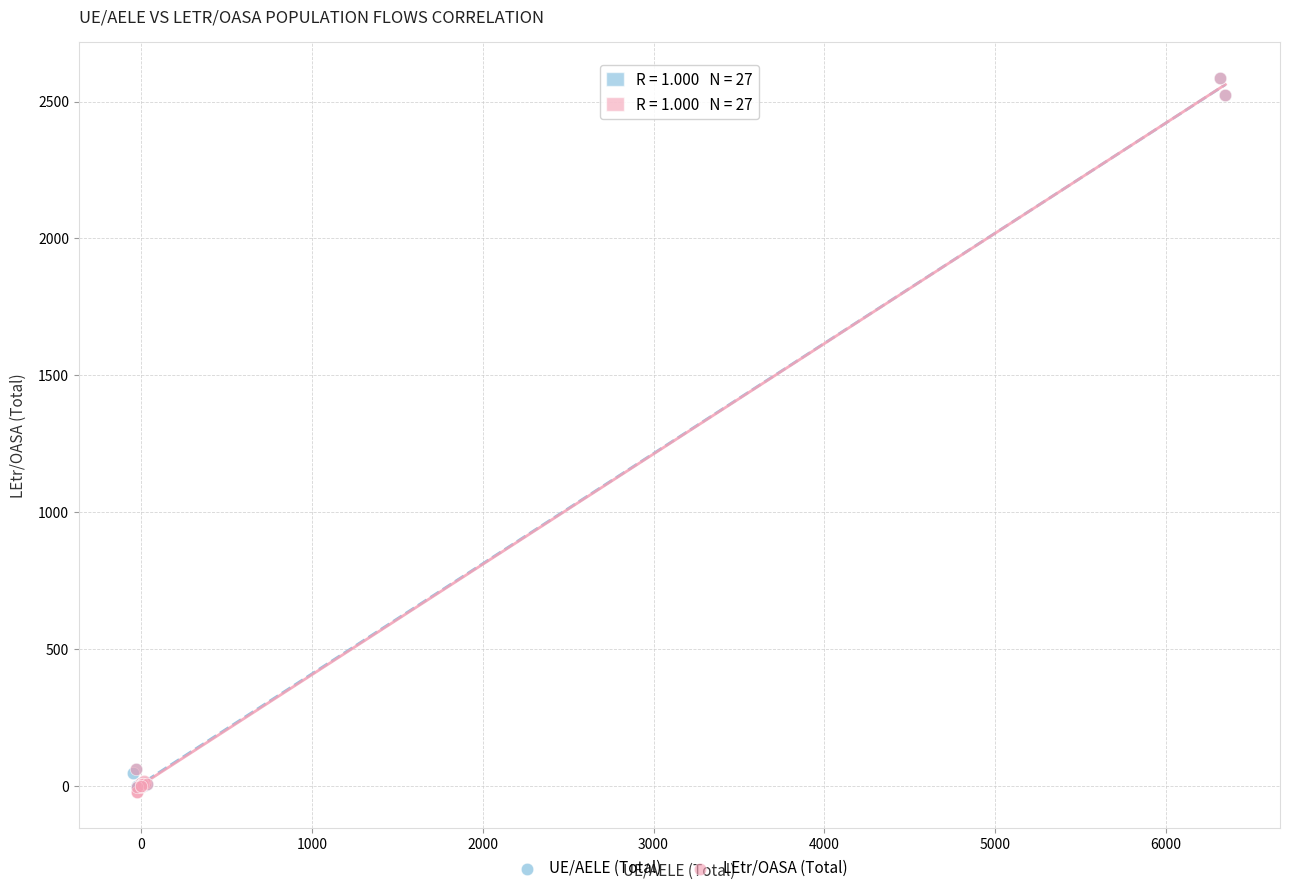

Which series has the widest spread of Y values?

LEtr/OASA (Total)